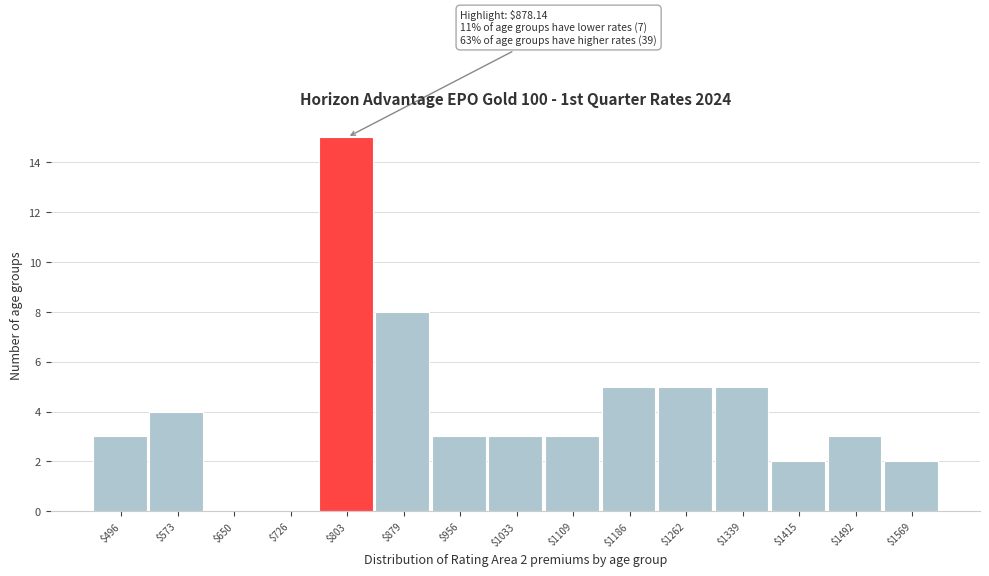

True or false: the data shows 2 at $1569.

True